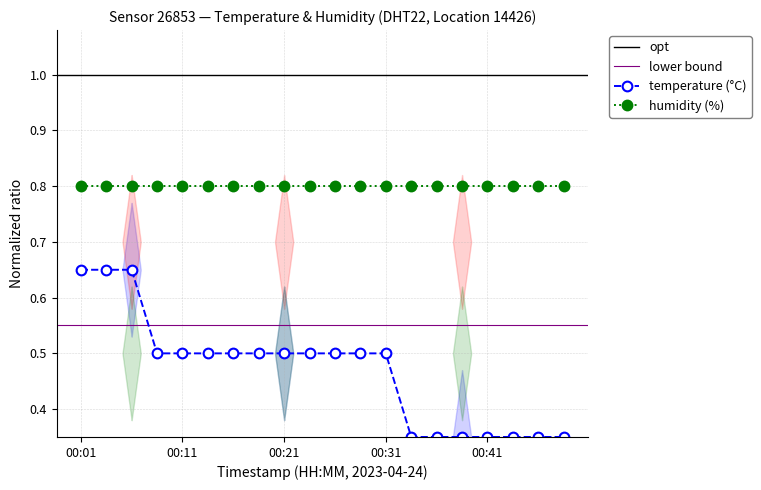

The value of humidity (%) at 00:11 is 0.8. True or false?

True